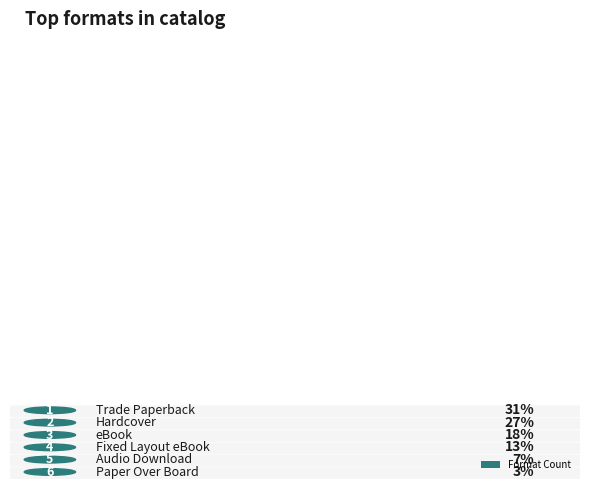

The value at Paper Over Board is 1. True or false?

False